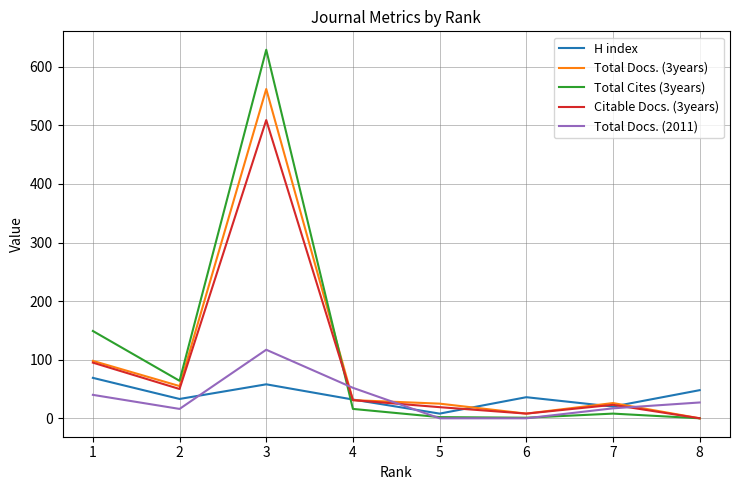

True or false: H index and Citable Docs. (3years) cross at least once.

True